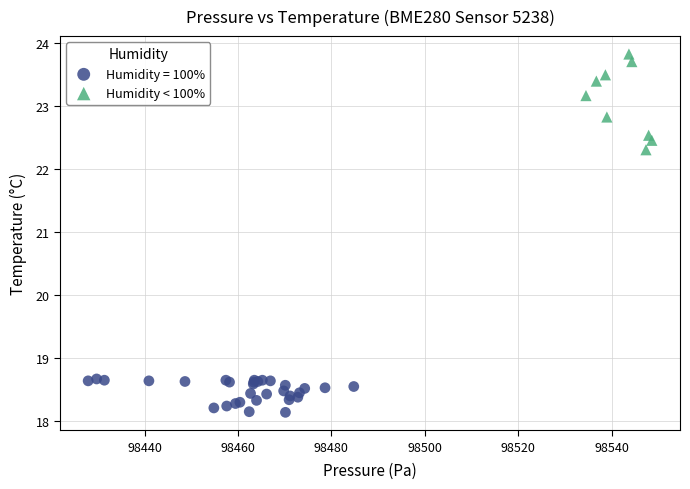

Which series has the largest Y range (max minus min)?

Humidity < 100%